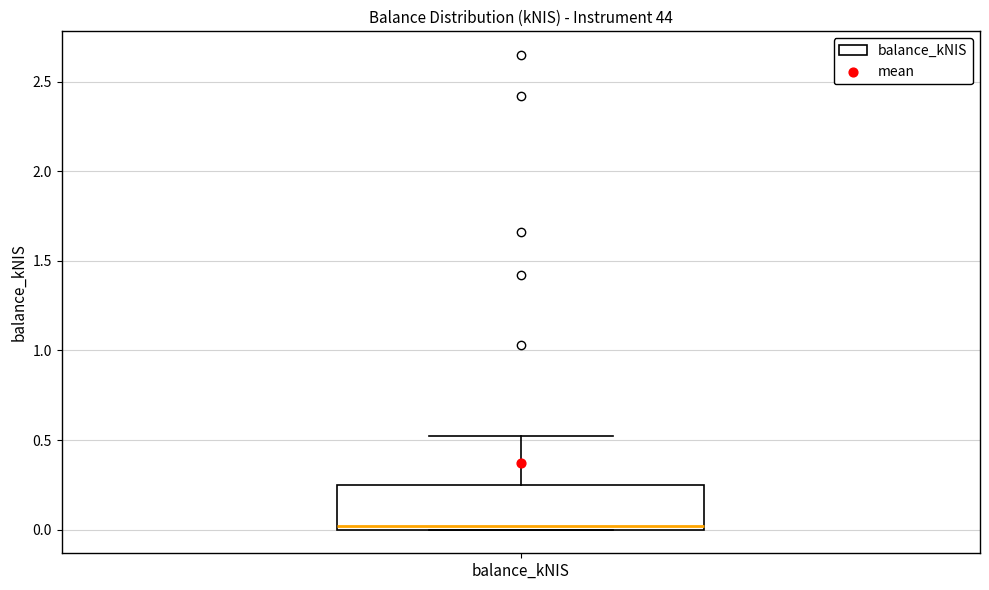

Transcribe this box plot: give where the median line is, the range the box spans, and where the two whiskers end, as read against the y-axis. The values are not printed on the chart, so give them approximately, as read against the axis.

median 0.00 (just above the box's lower edge), box 0.00 to 0.25, whiskers 0.00 to 0.50